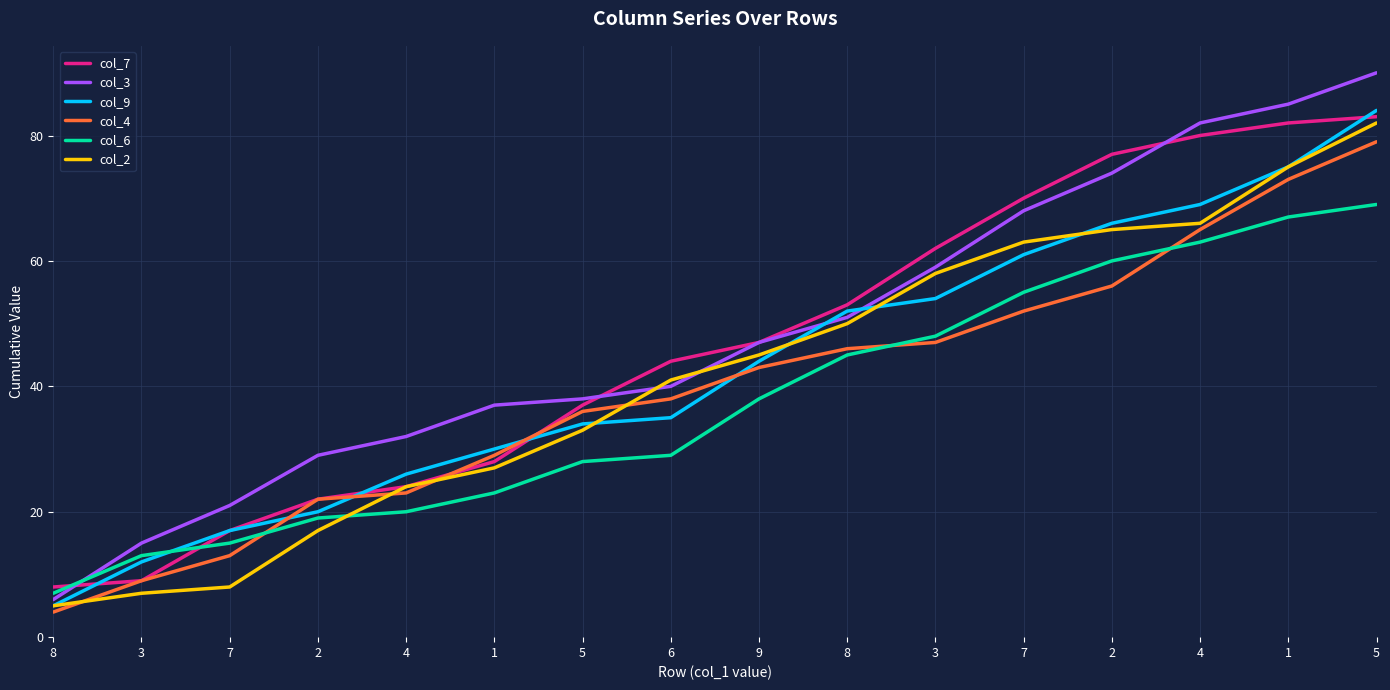

What is the total value across all series at 8?

35